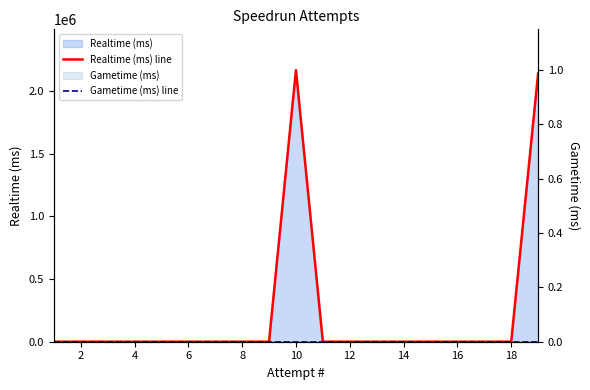

True or false: Gametime (ms) line and Realtime (ms) line cross at least once.

False